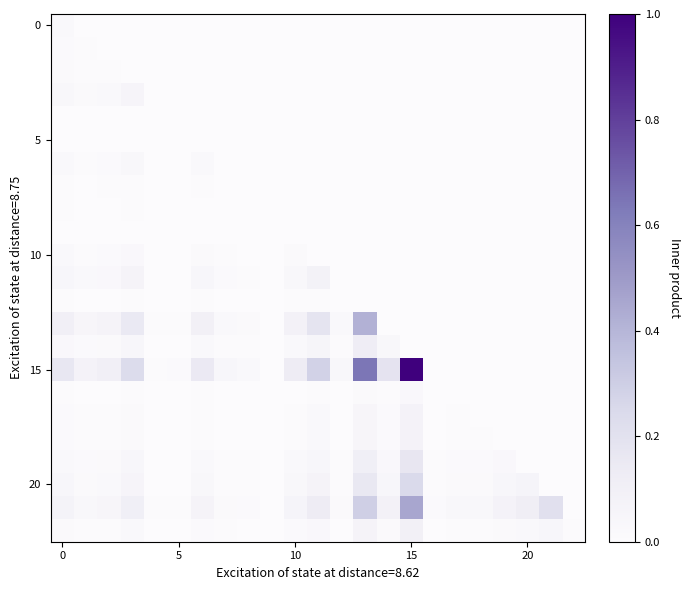

How many series are shown in this chart?

23